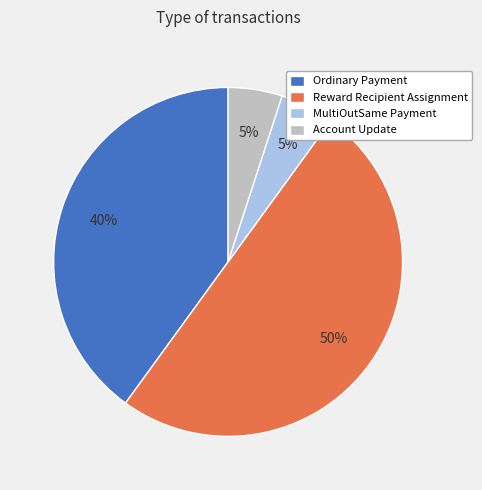

Which category accounts for the majority?

Reward Recipient Assignment